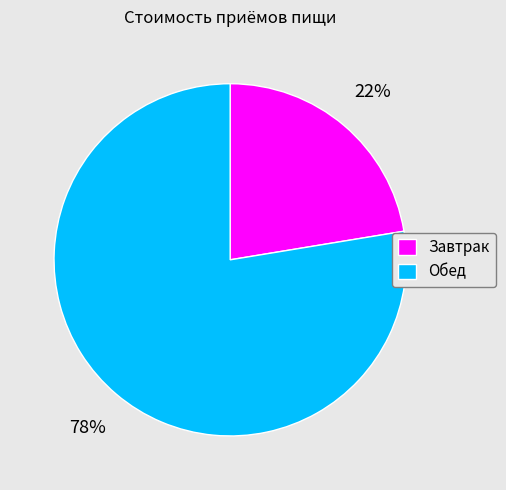

The Обед slice represents 78% of the pie. True or false?

True